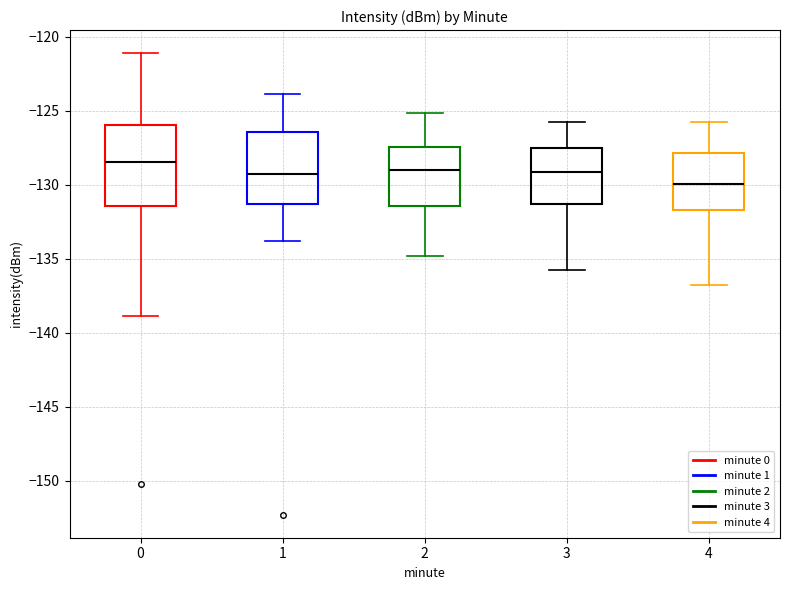

Reading left to right, read every box against the y-axis: the position of its median line, the range the box covers, and the ends of its whiskers. The values are not printed on the chart, so give them approximately, as read against the axis.

0: median -128.5, box -131.5 to -126.0, whiskers -139.0 to -121.0
1: median -129.5, box -131.5 to -126.5, whiskers -134.0 to -124.0
2: median -129.0, box -131.5 to -127.5, whiskers -135.0 to -125.0
3: median -129.0, box -131.5 to -127.5, whiskers -136.0 to -126.0
4: median -130.0, box -131.5 to -128.0, whiskers -137.0 to -126.0